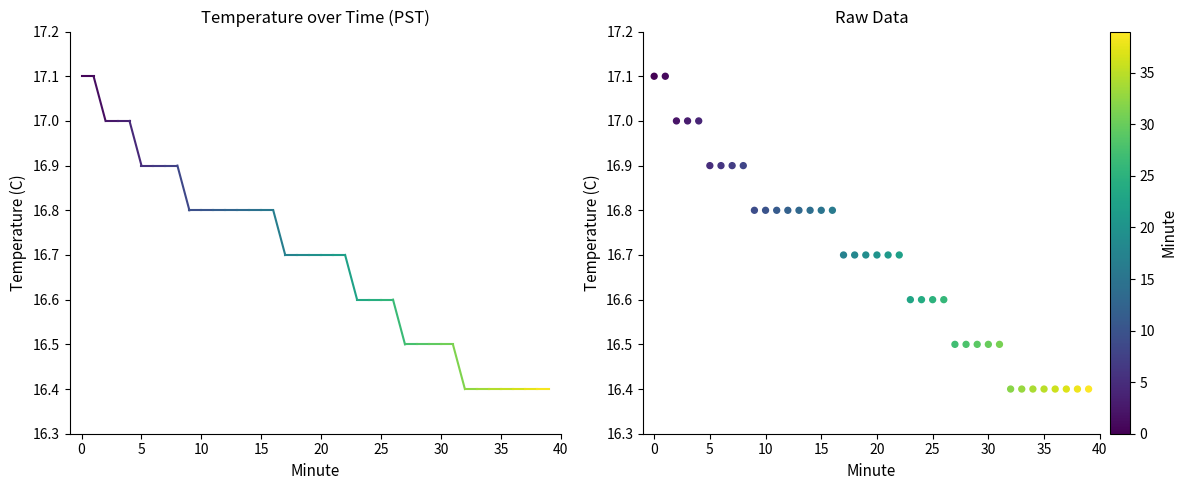

What is the range of Y values (max minus min)?

0.7